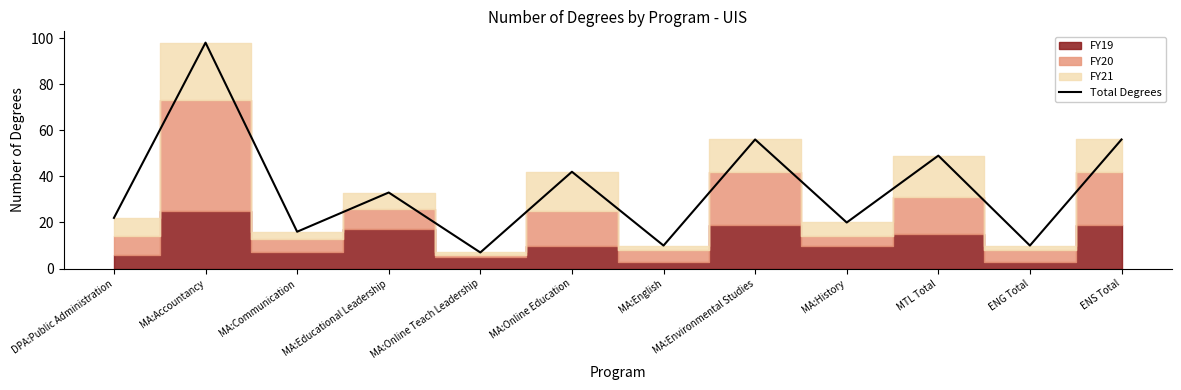

What is the sum of the values at MA:Educational Leadership and ENG Total?

43